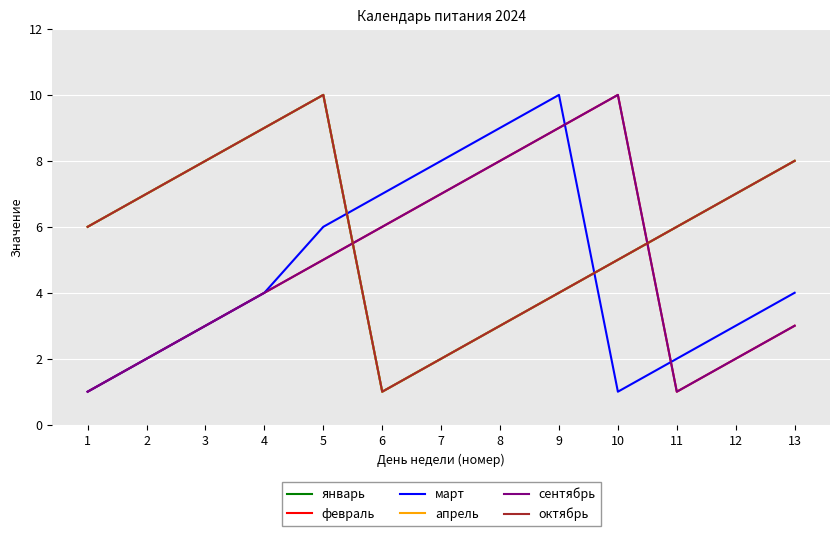

Does the chart have visible grid lines?

Yes